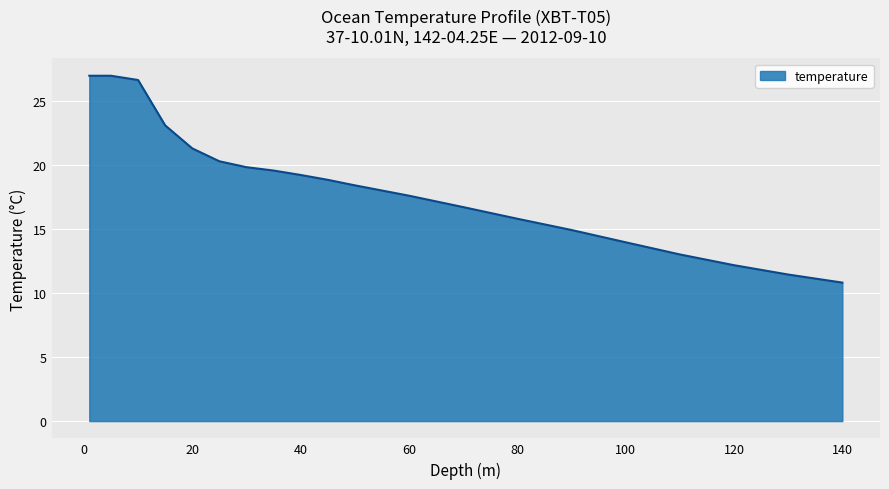

What is the difference between the maximum and minimum values?

16.2